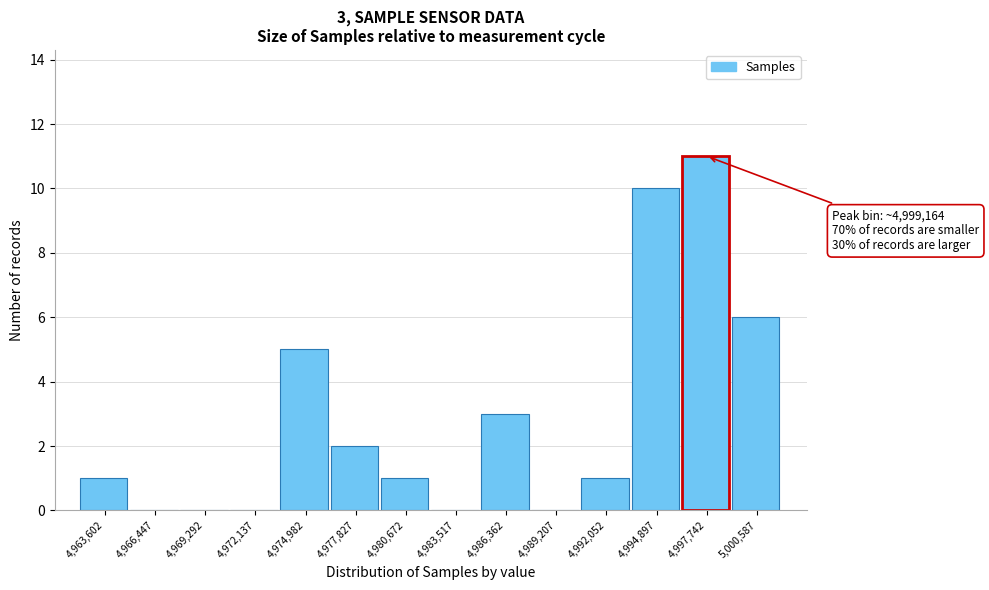

Reading left to right, what are all the values shown in this chart?

4,963,602=1	4,966,447=0	4,969,292=0	4,972,137=0	4,974,982=5	4,977,827=2	4,980,672=1	4,983,517=0	4,986,362=3	4,989,207=0	4,992,052=1	4,994,897=10	4,997,742=11	5,000,587=6